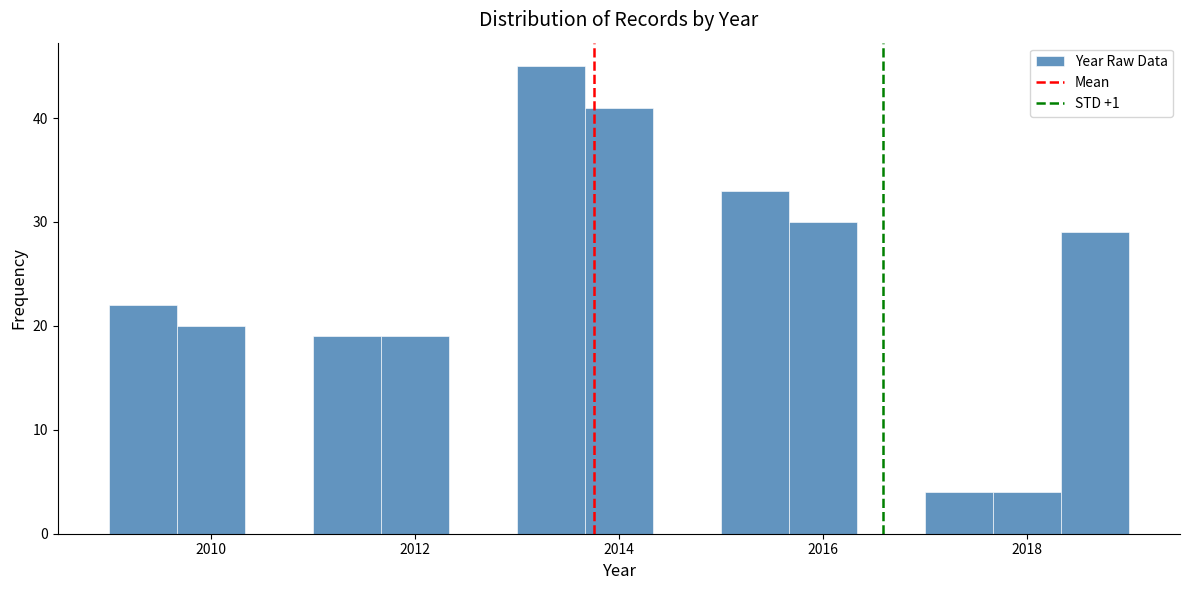

Around what value on the x-axis is the tallest bar? Give the approximate position of its centre, as read against the axis.

2013.4